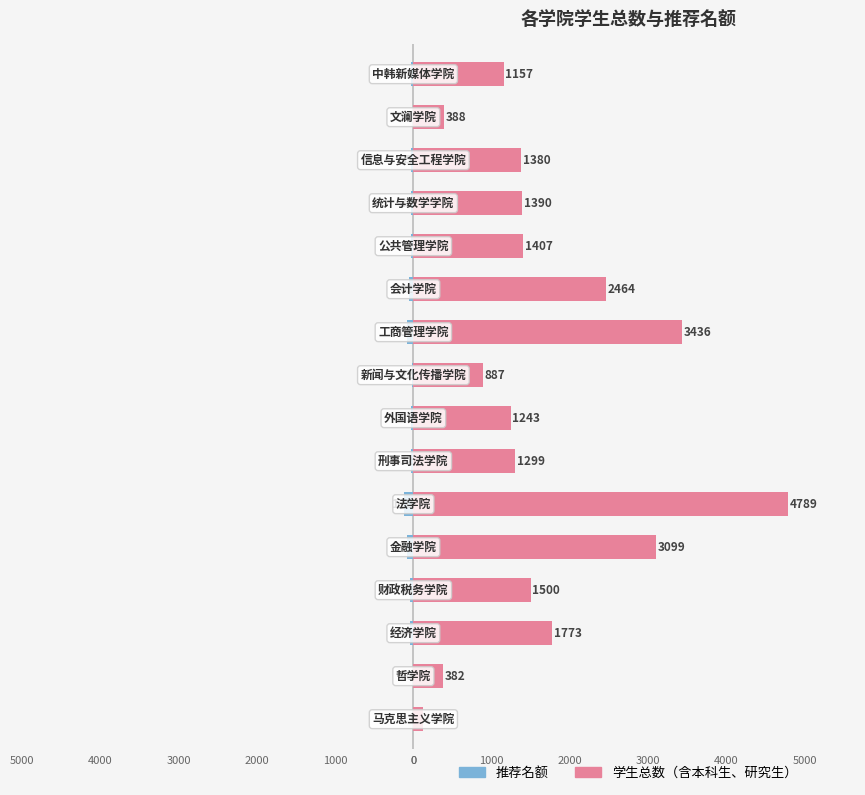

What is the minimum value for 学生总数（含本科生、研究生）?

118